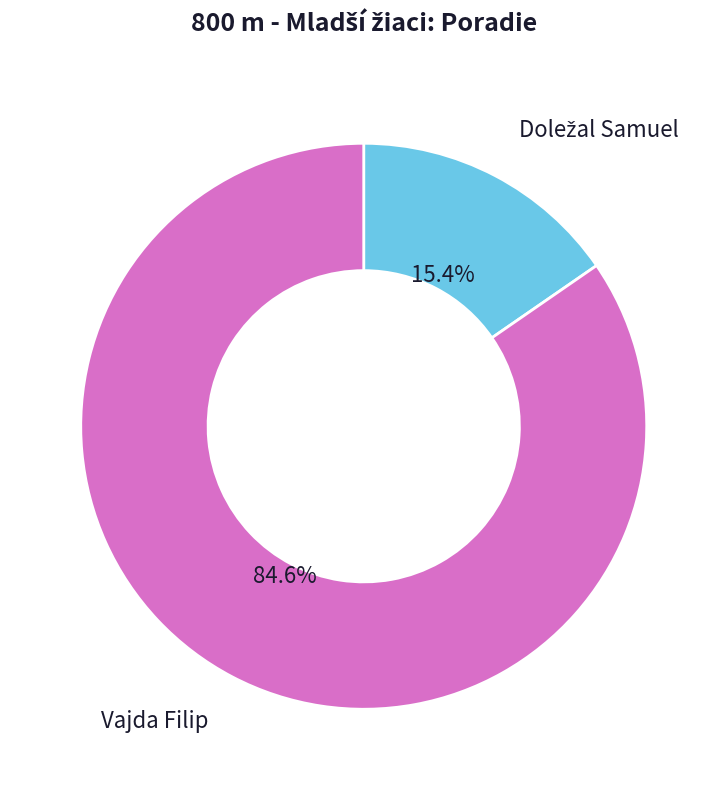

Is there a majority slice in this chart?

Yes